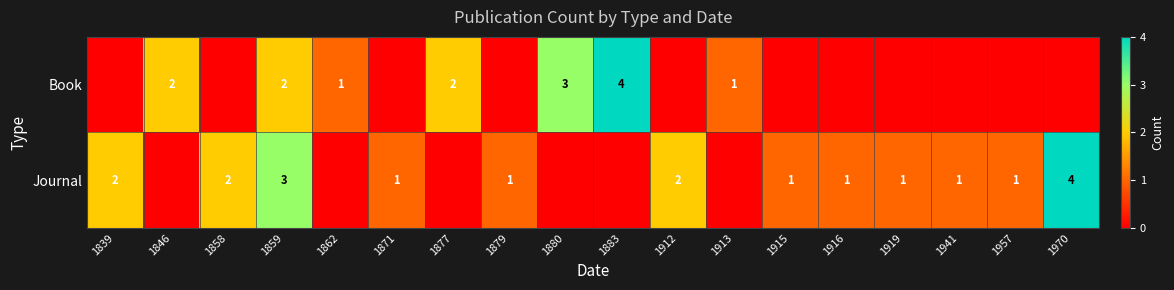

Which has a higher value, 1859 or 1915?

1859